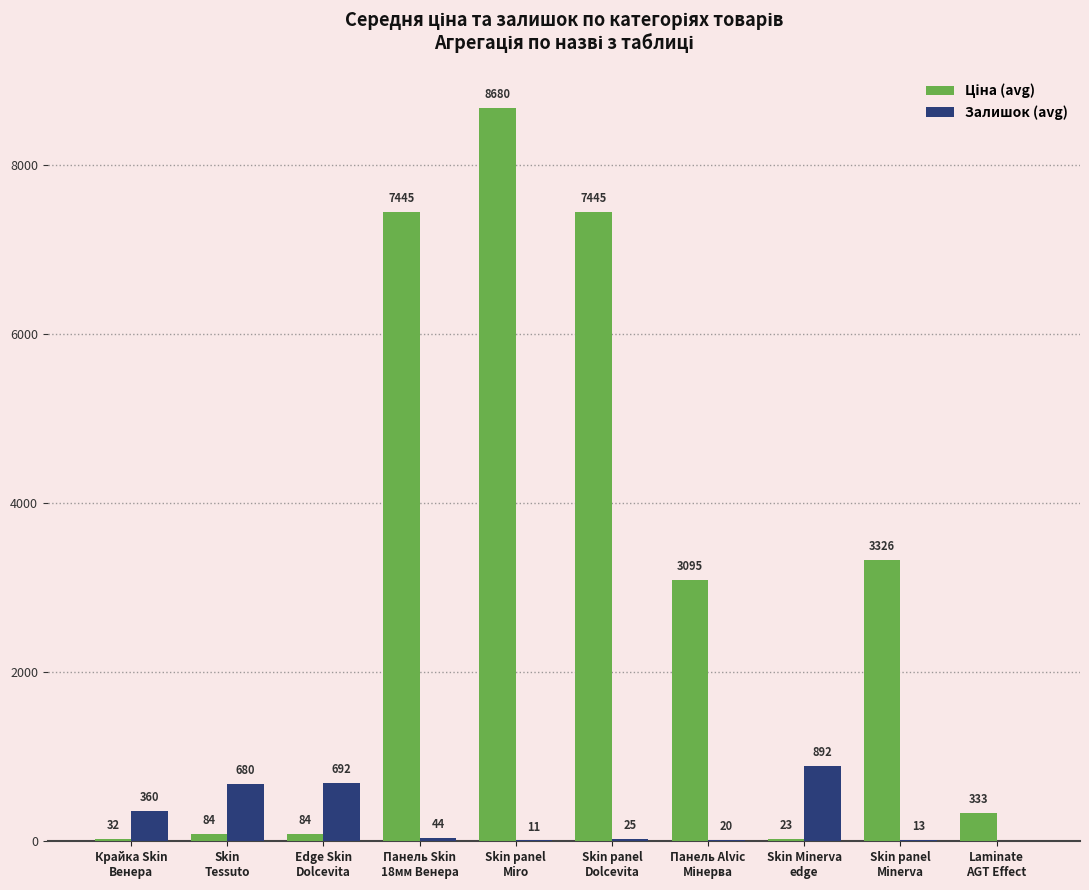

Does the chart contain stacked bars?

No